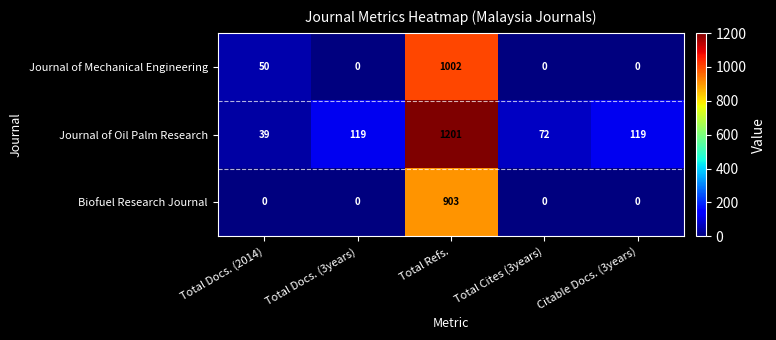

What is the average value of the Journal of Oil Palm Research series?

310